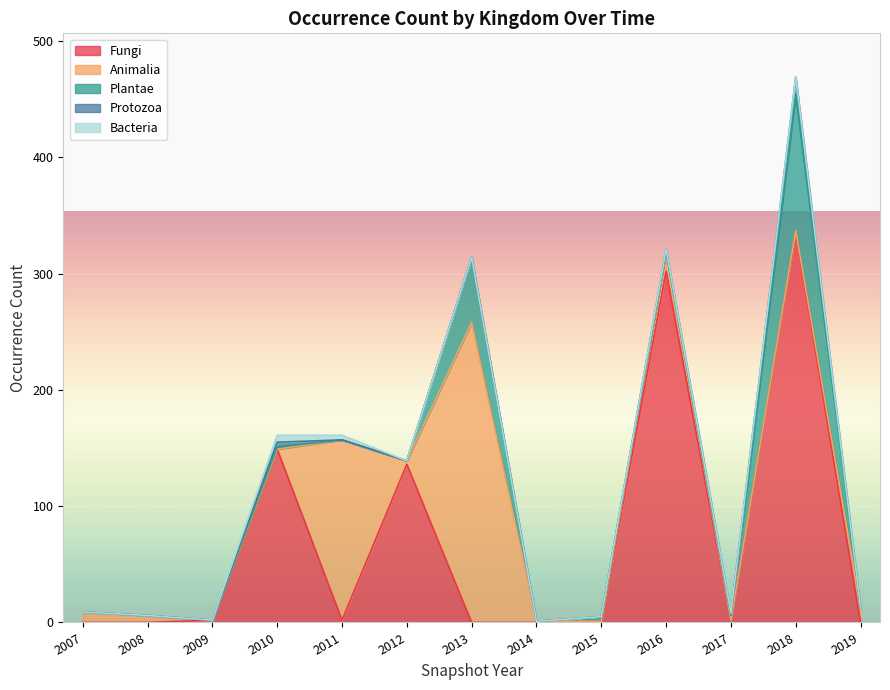

At which category is the sum across all series the highest?

2018